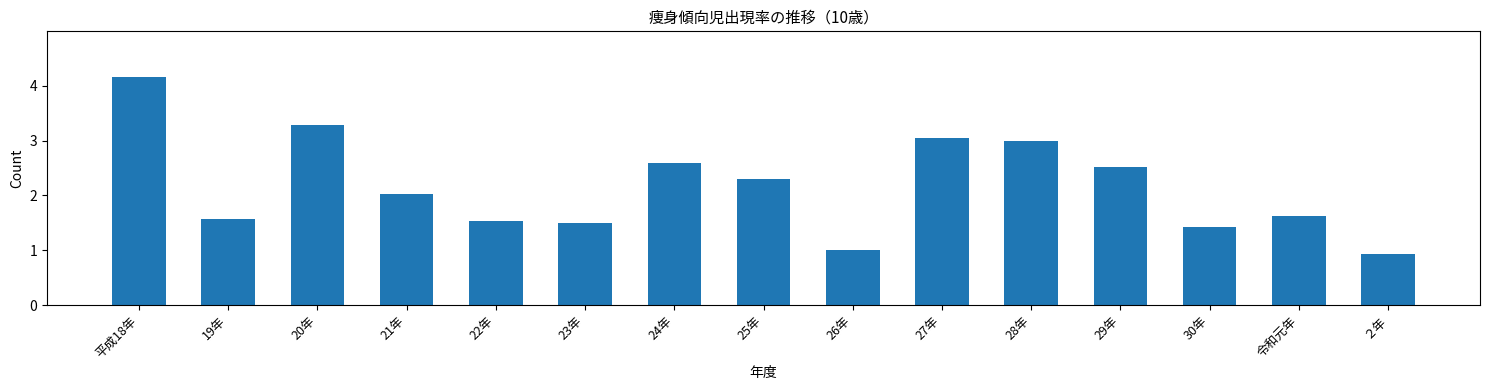

Reading left to right, transcribe all the data shown in this chart.

平成18年=4.2	19年=1.6	20年=3.3	21年=2.0	22年=1.5	23年=1.5	24年=2.6	25年=2.3	26年=1.0	27年=3.0	28年=3.0	29年=2.5	30年=1.4	令和元年=1.6	２年=0.9